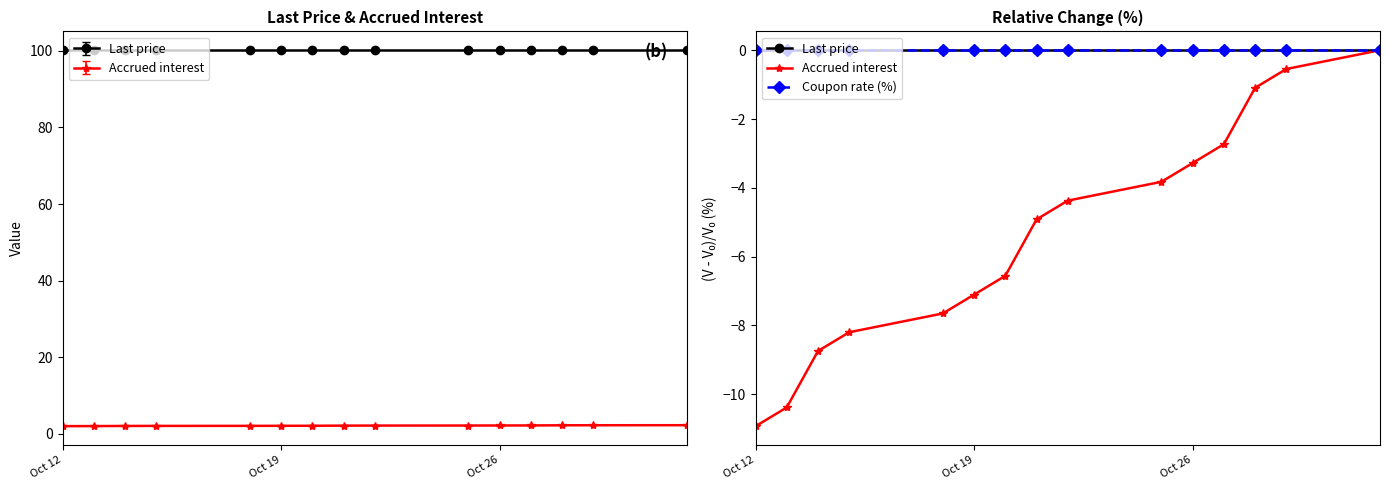

True or false: Last price and Coupon rate (%) cross at least once.

False